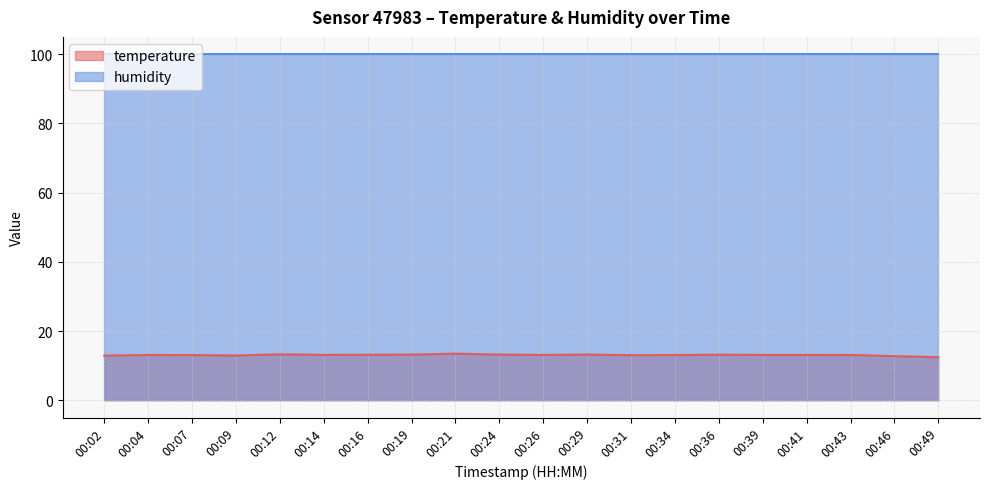

What is the difference between the values at 00:36 and 00:41?

0.1